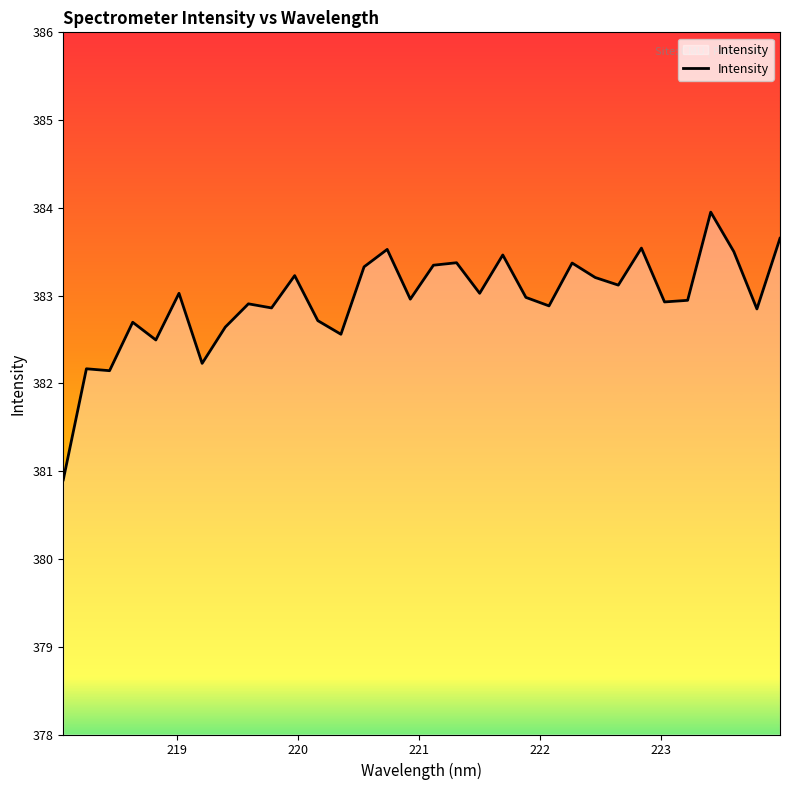

What is the greatest value displayed?

384.0